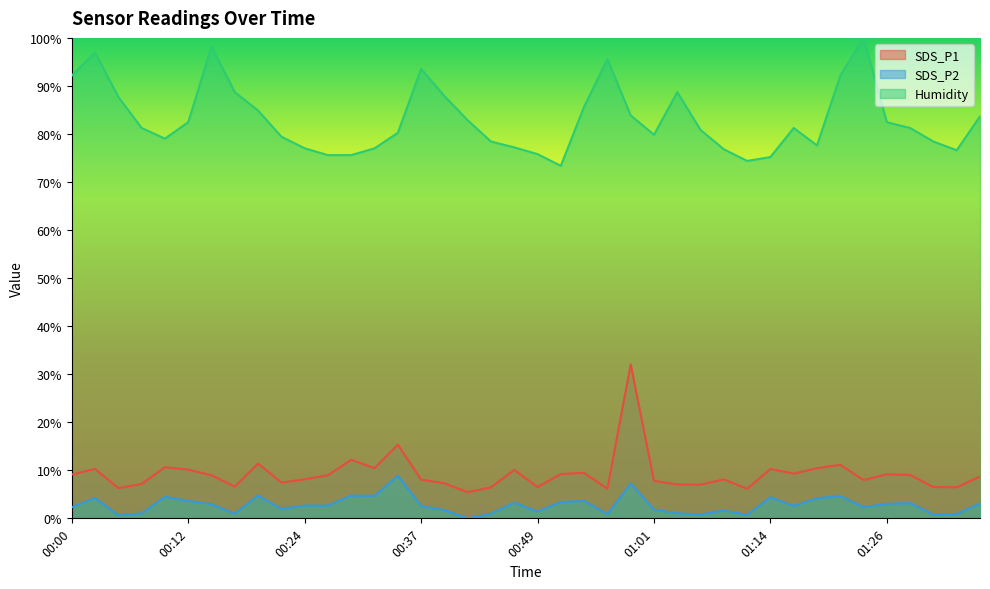

How many values in the SDS_P2 series are below 2?

16